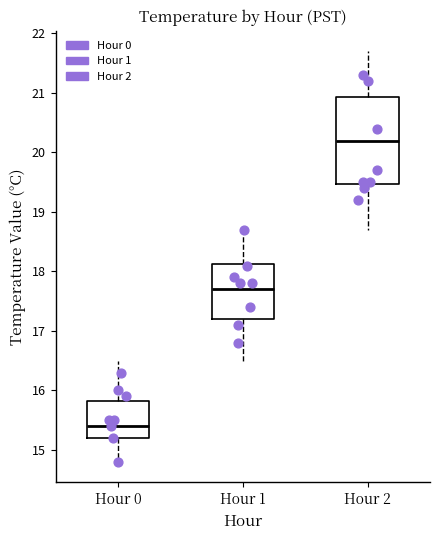

Which box has the lowest median line?

Hour 0